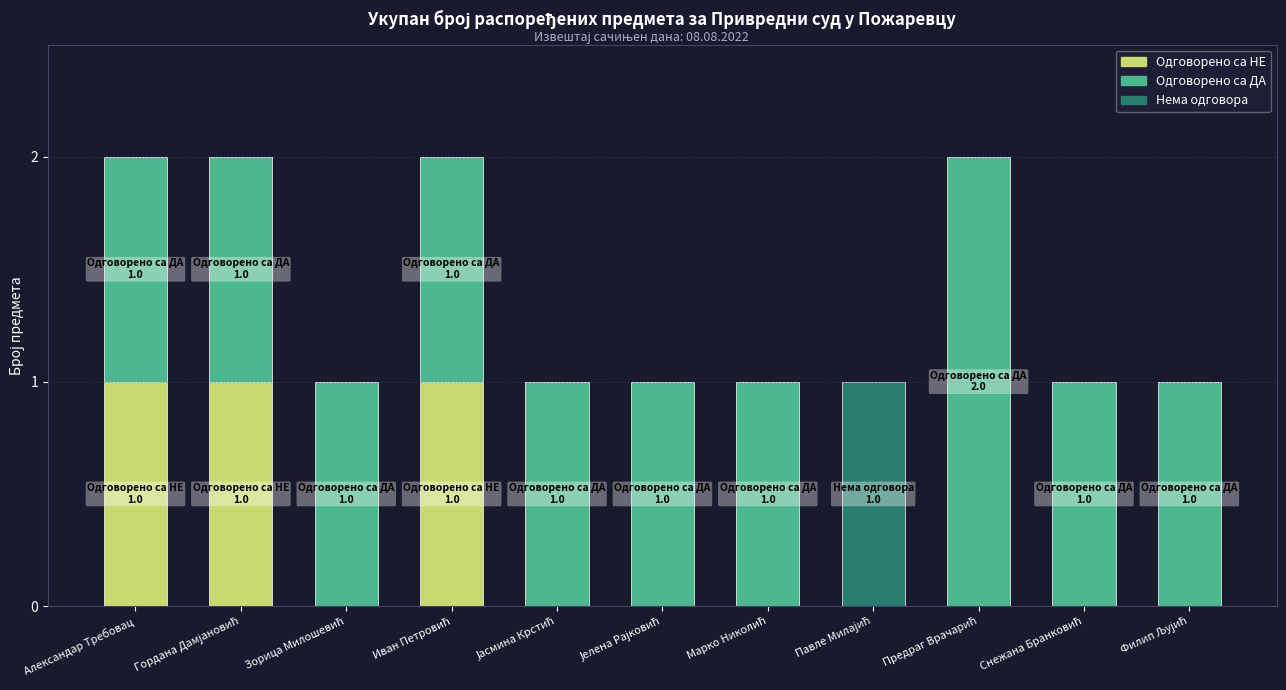

What is the sum of all Нема одговора values?

1